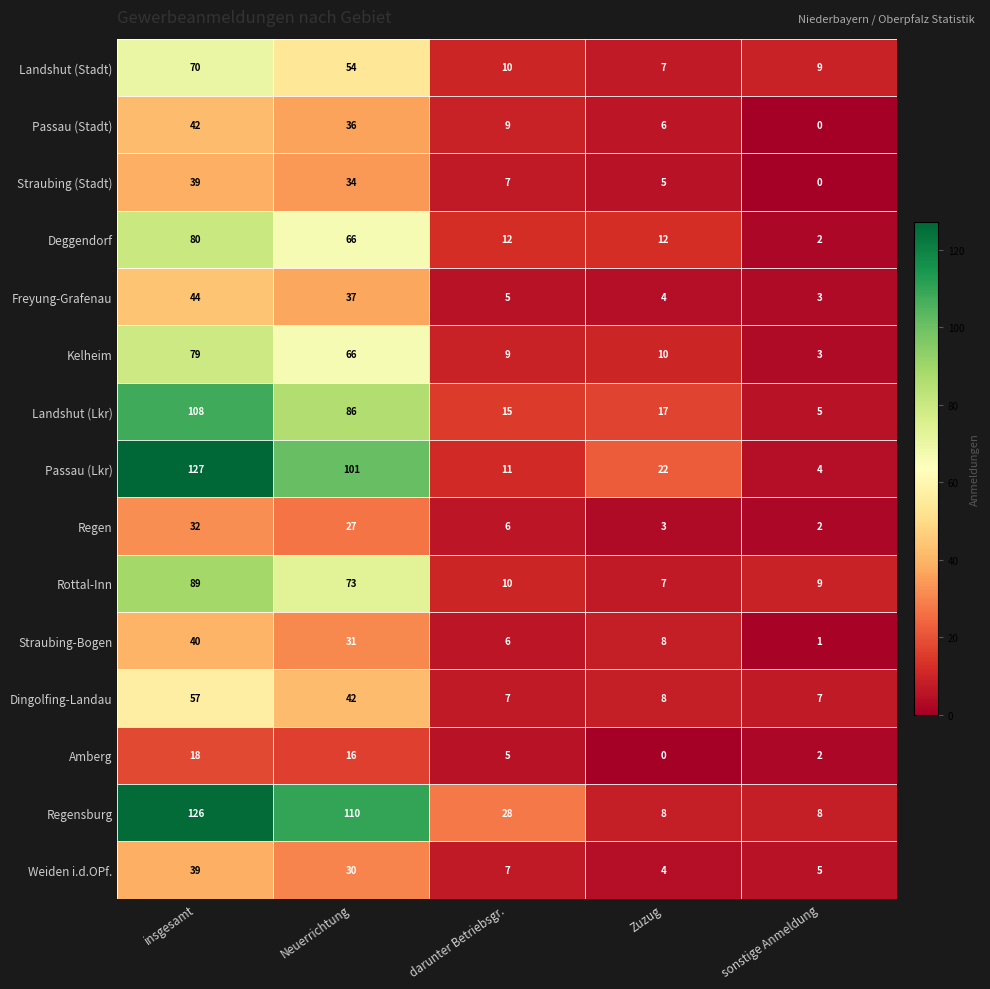

At which label is Regen closest to 17?

Neuerrichtung